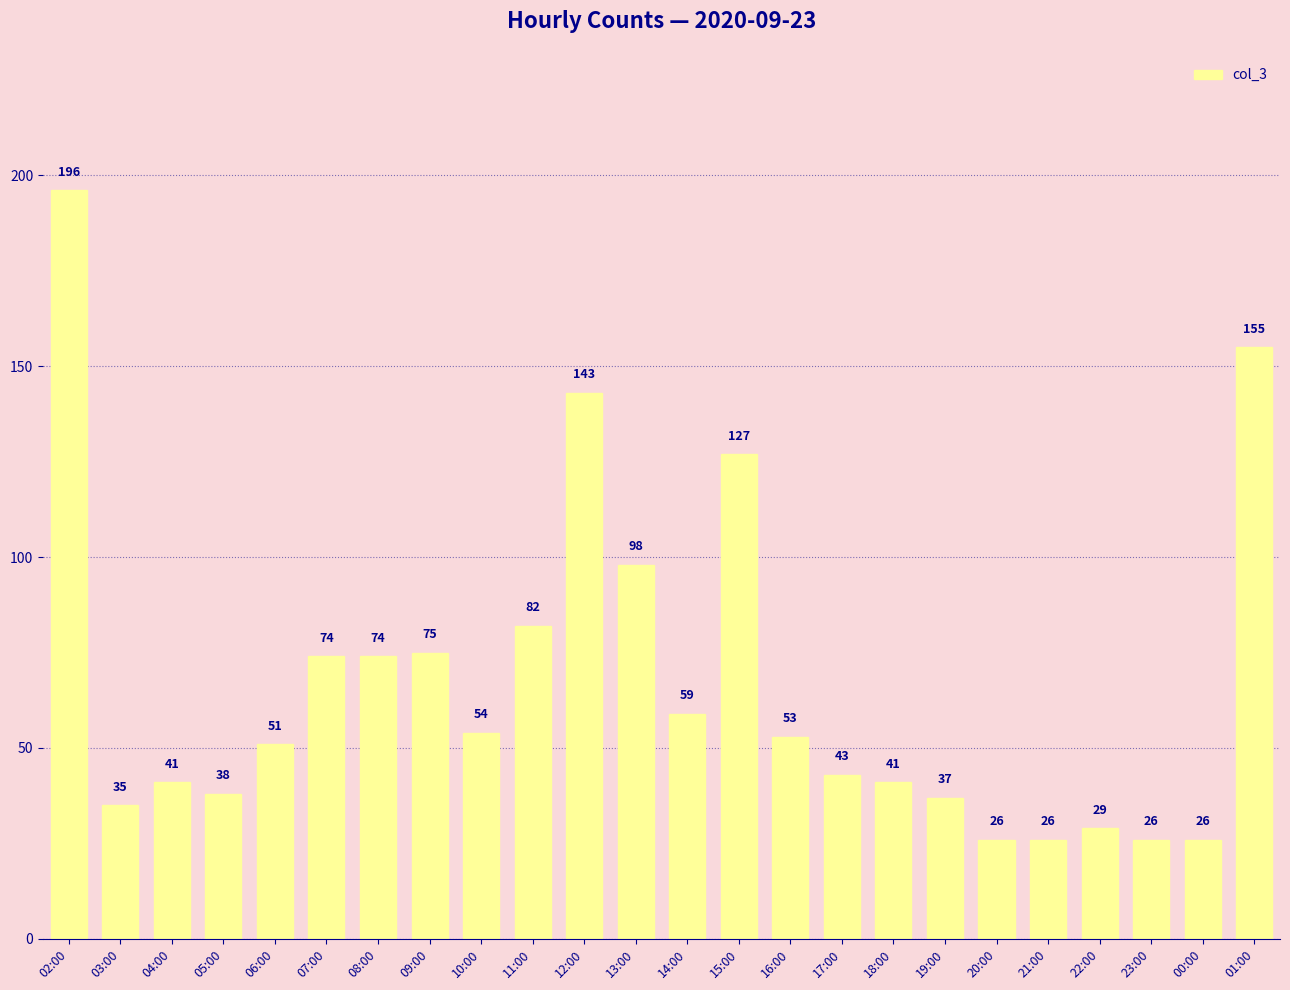

What is the change in value from 15:00 to 00:00?

-101